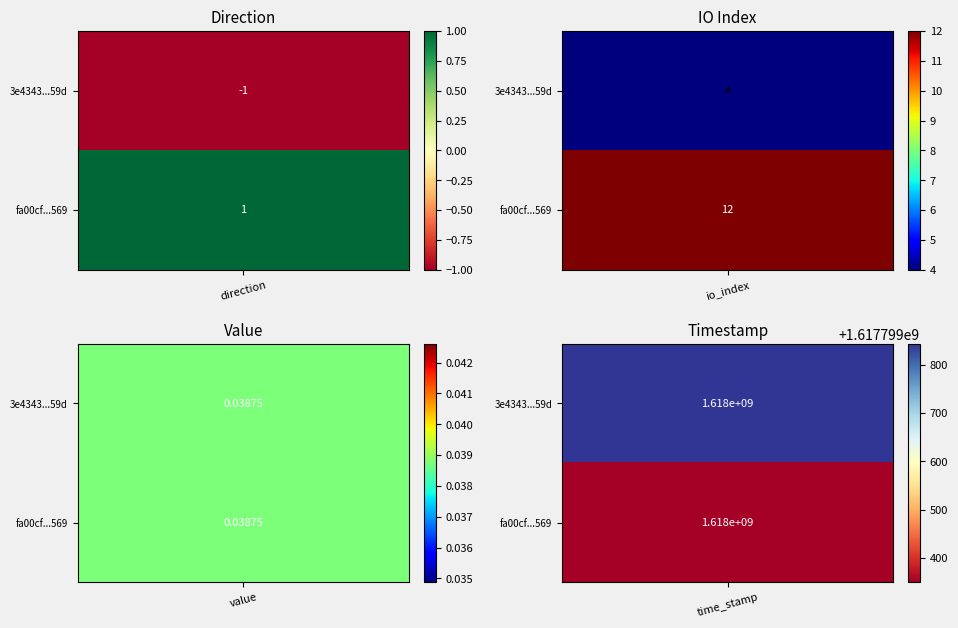

How many data points in 3e4343a920ec1717c2b2f3893b294247f34259d are above 4?

1